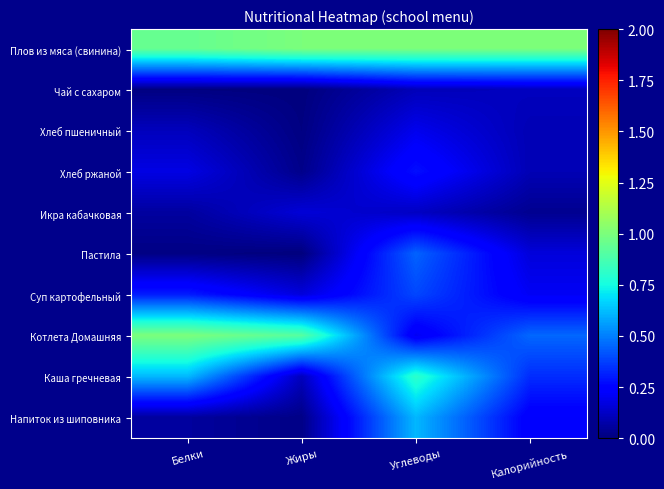

What is the difference between the highest and lowest values at Углеводы?

0.9